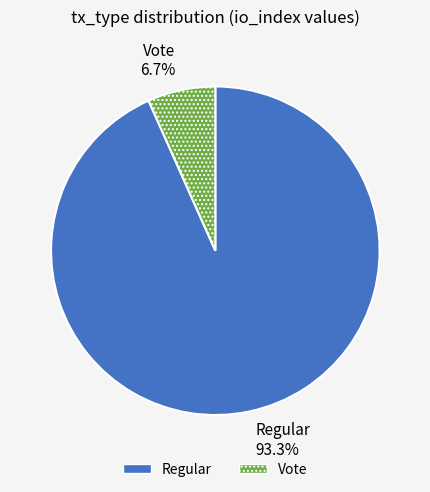

To the nearest percent, what is the average slice percentage?

50%